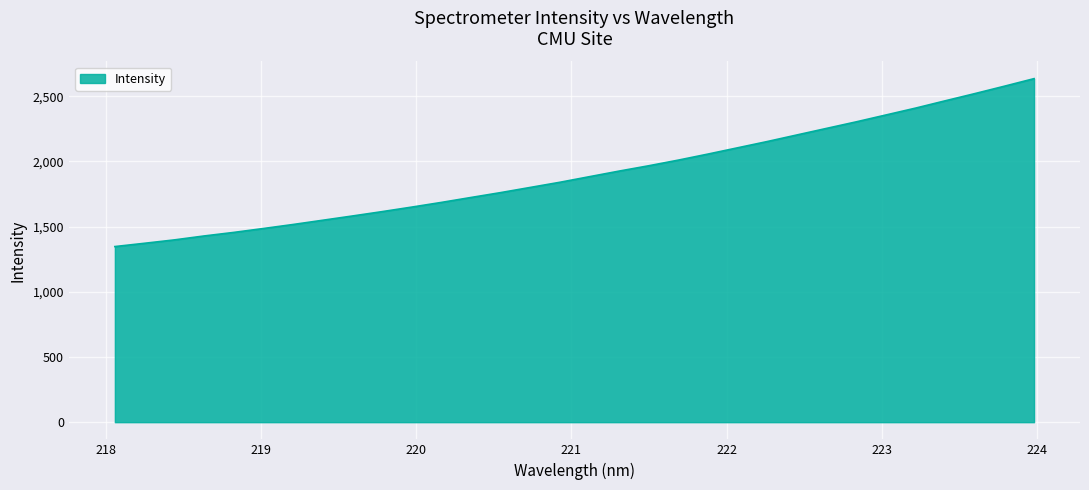

What is the average value?

1907.5